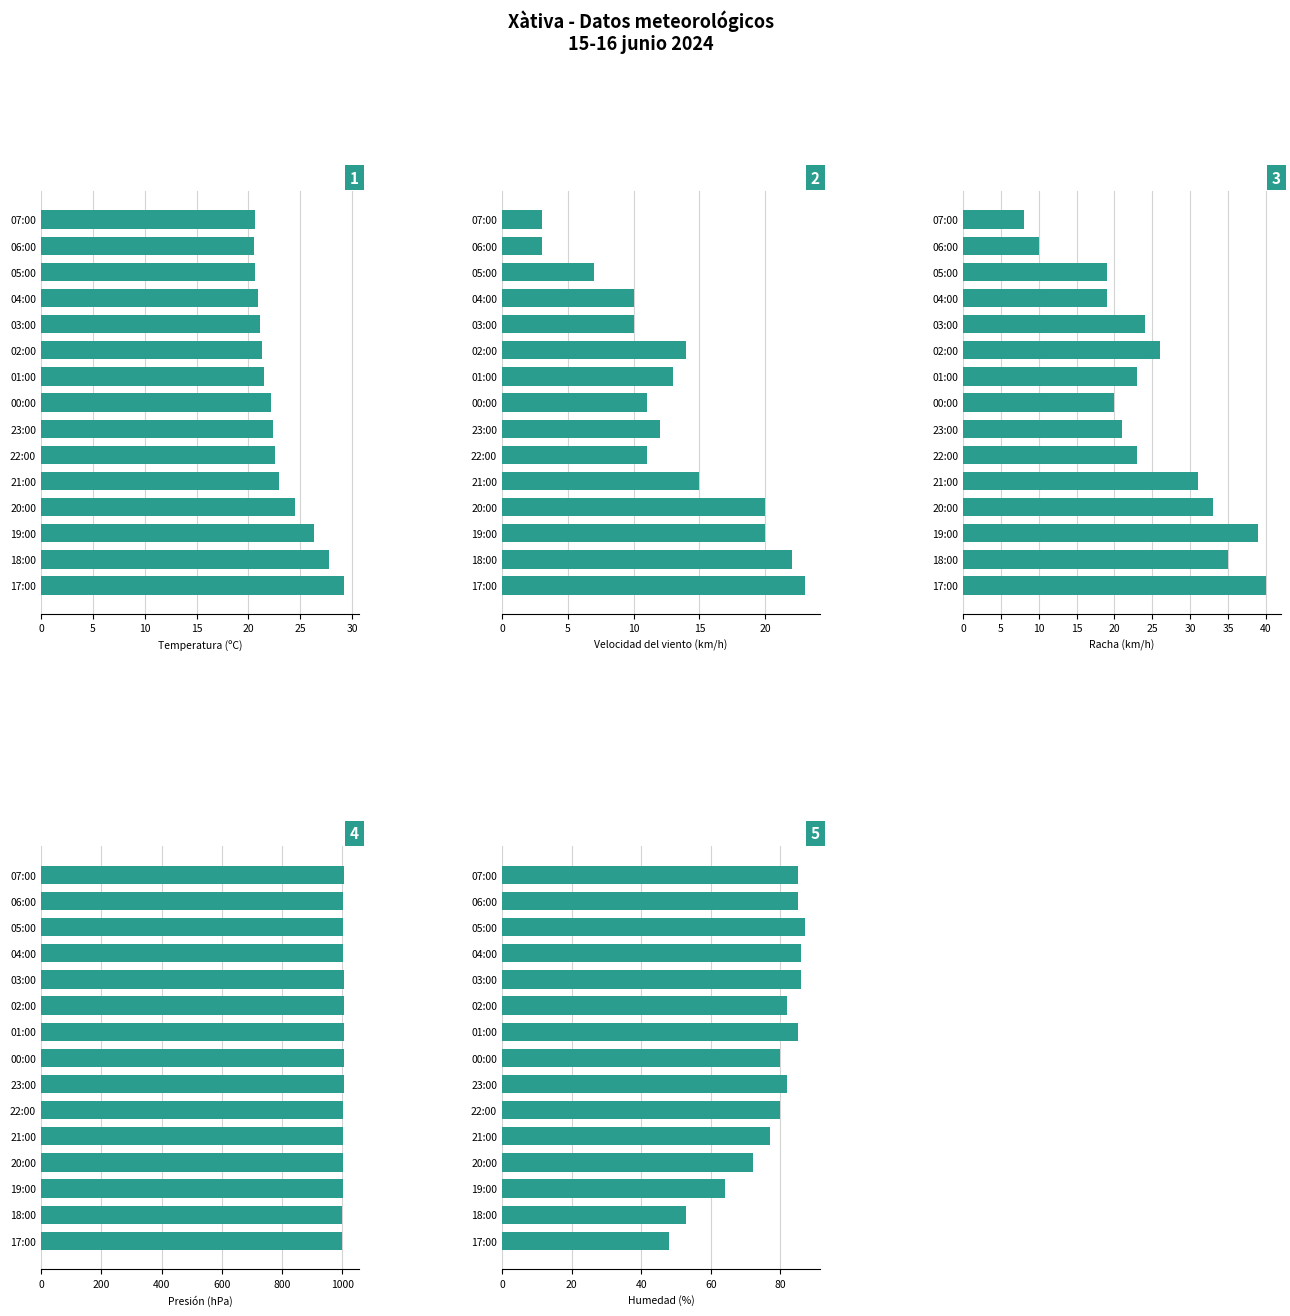

What is the sum of all Humedad (%) values?

1152.0